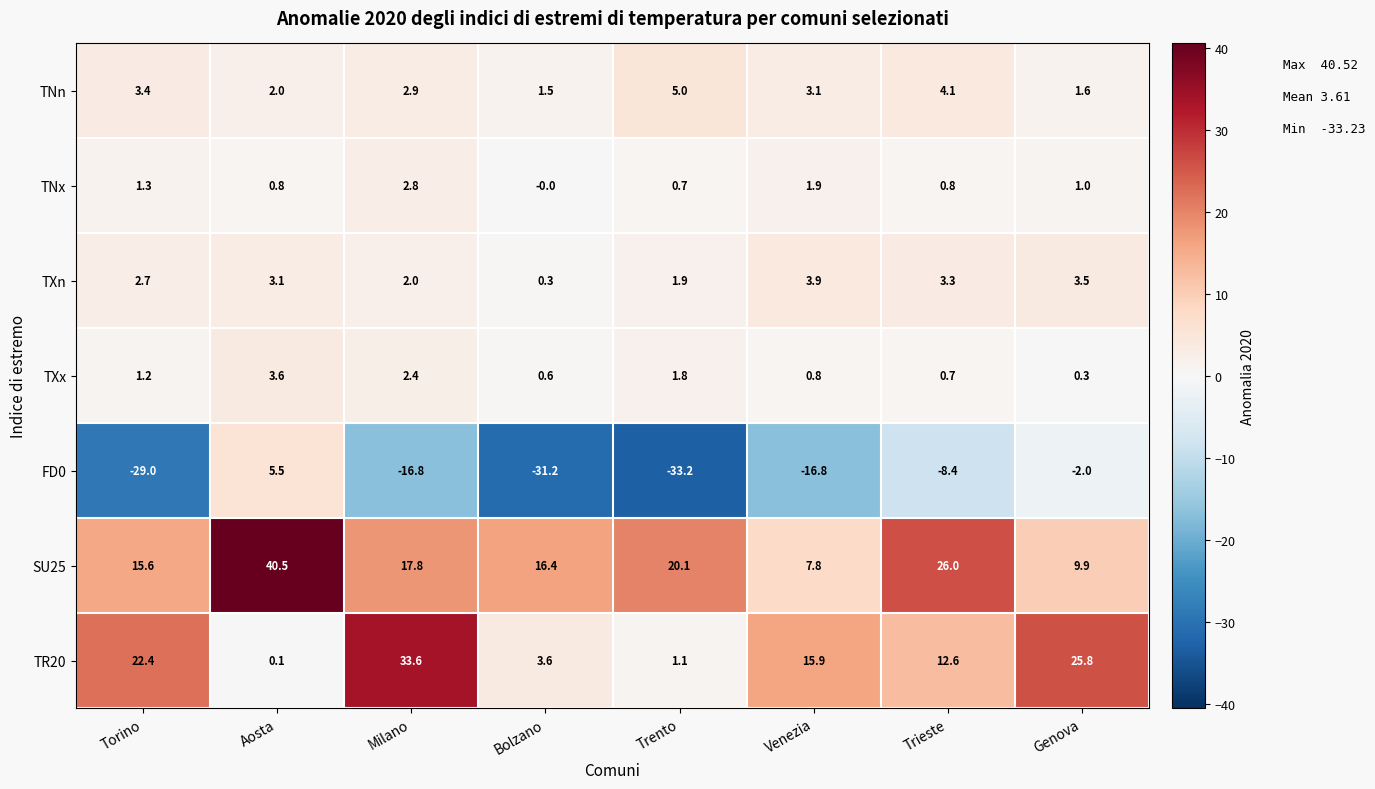

What is the difference between the TXn values at Milano and Genova?

1.5